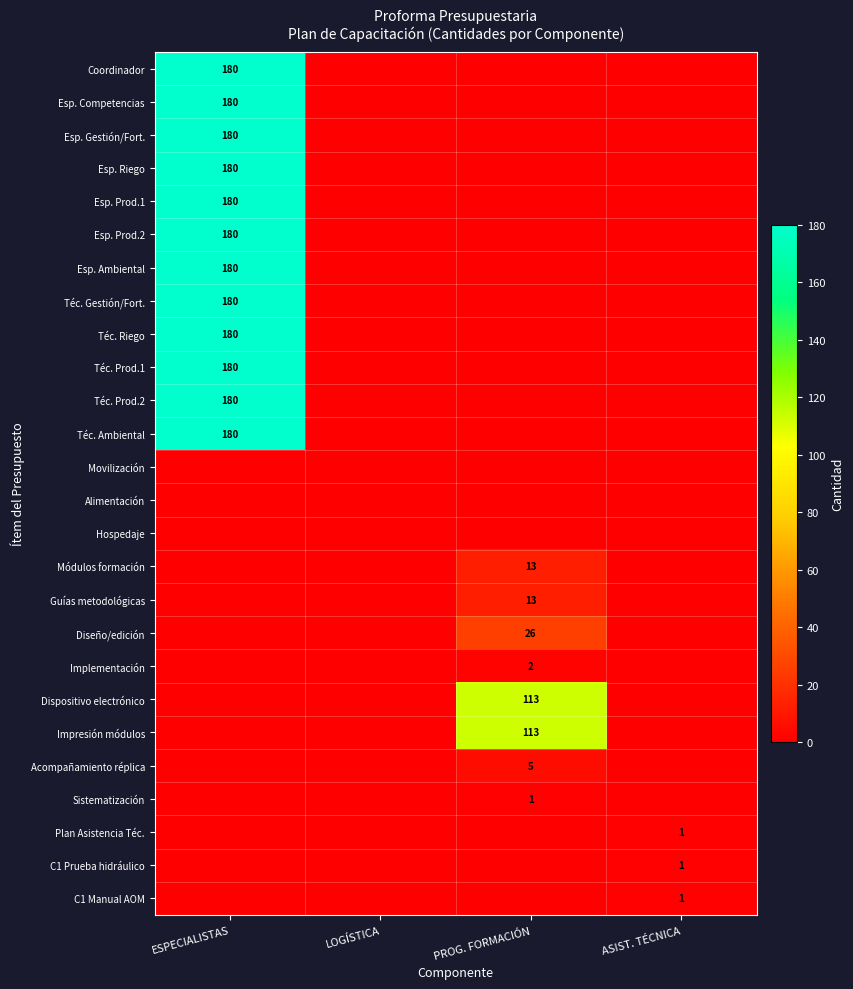

The Esp. Competencias series shows 180 at ESPECIALISTAS. True or false?

True